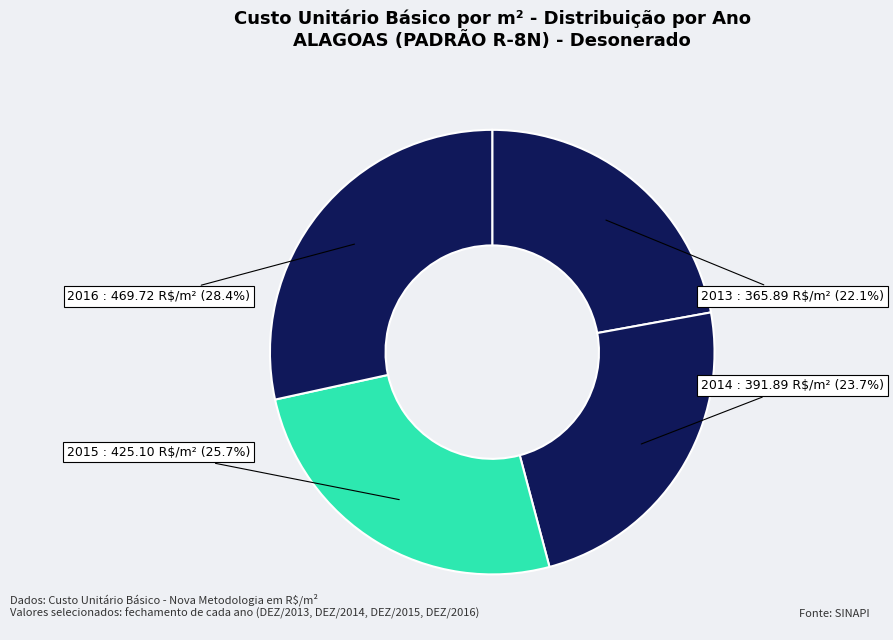

Count the number of slices in the pie.

4